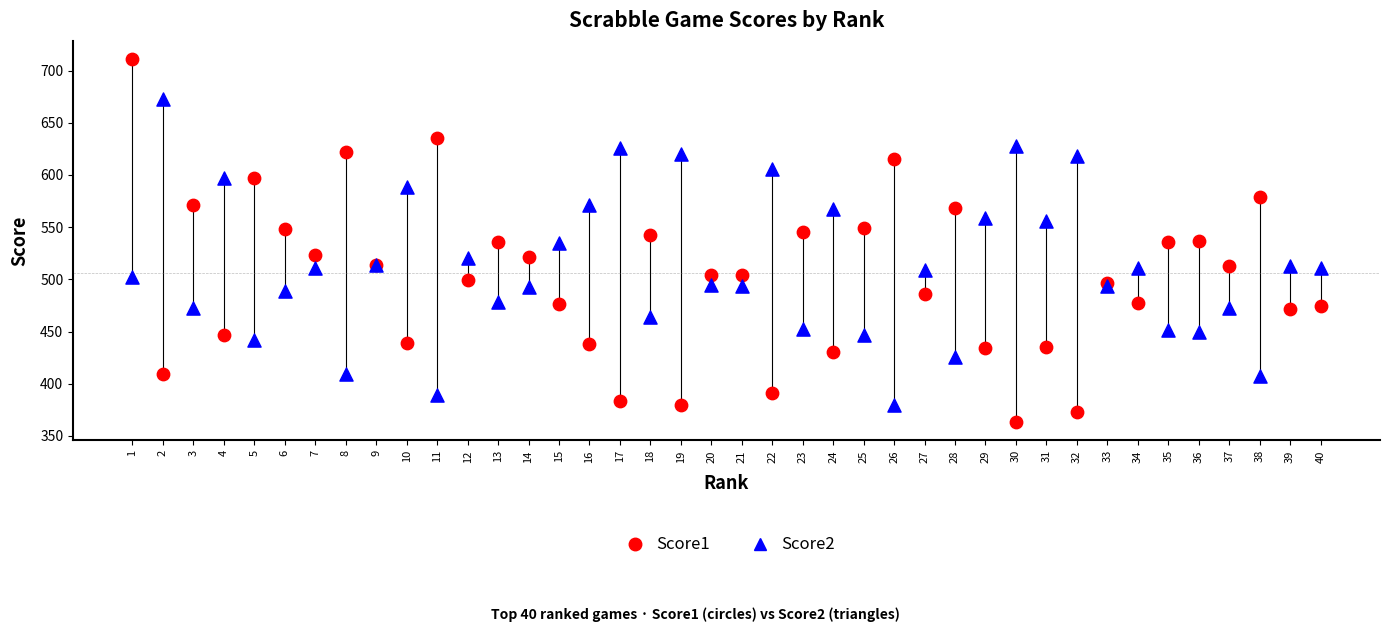

Which series reaches the maximum Y coordinate?

Score1